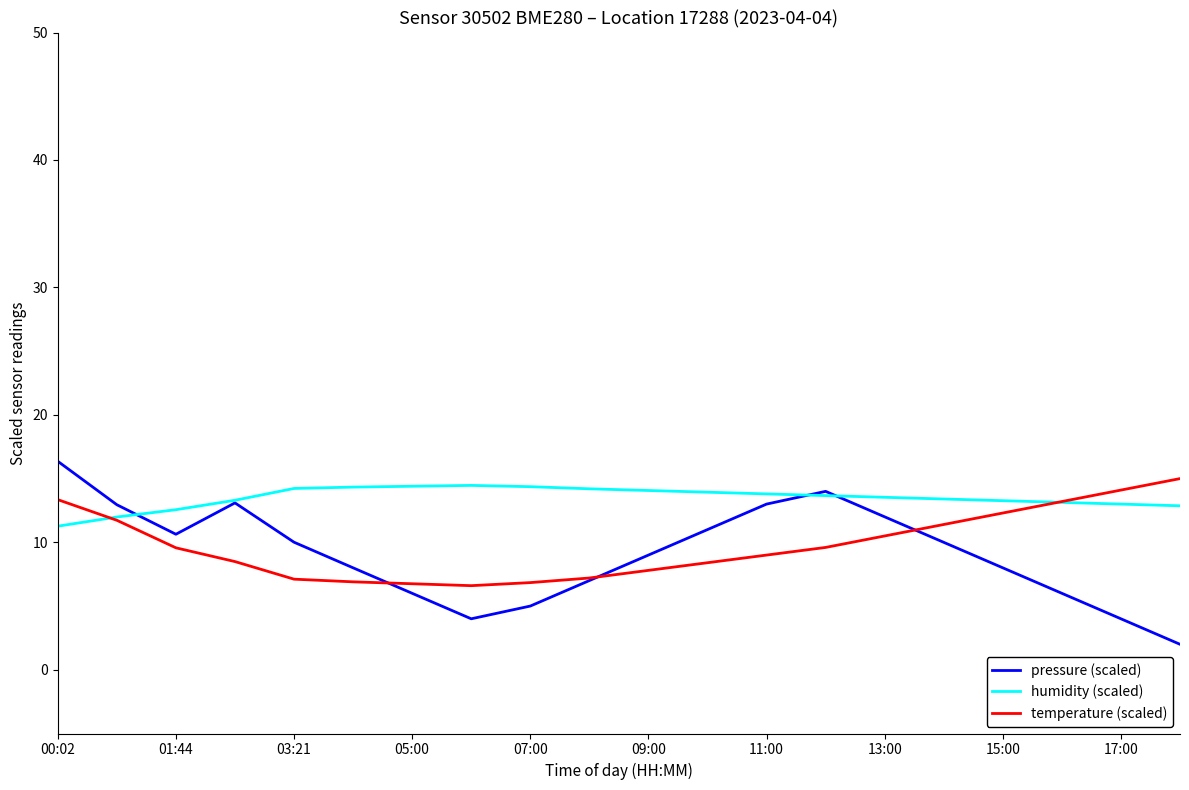

Does the chart display data point markers on the line(s)?

No